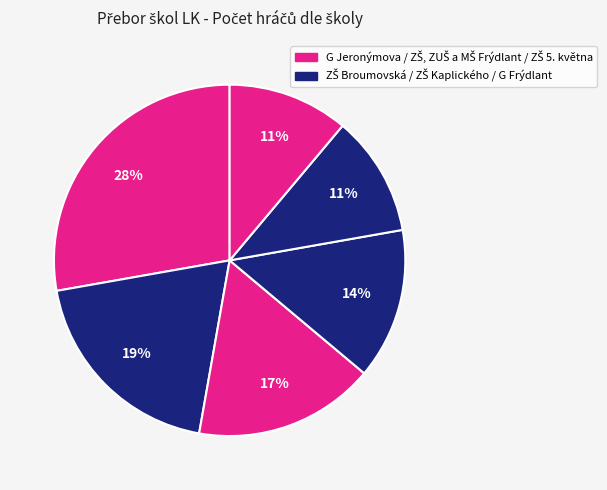

Which category has the biggest portion of the pie?

G Jeronýmova